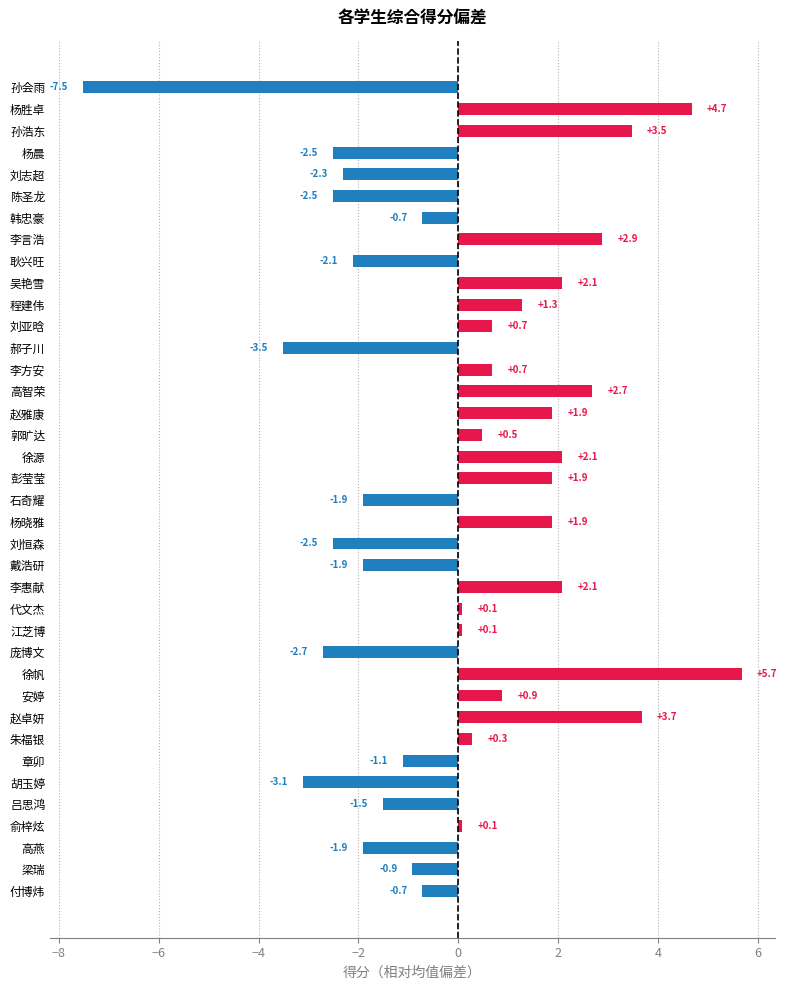

The value at 赵雅康 is 1.2. True or false?

False